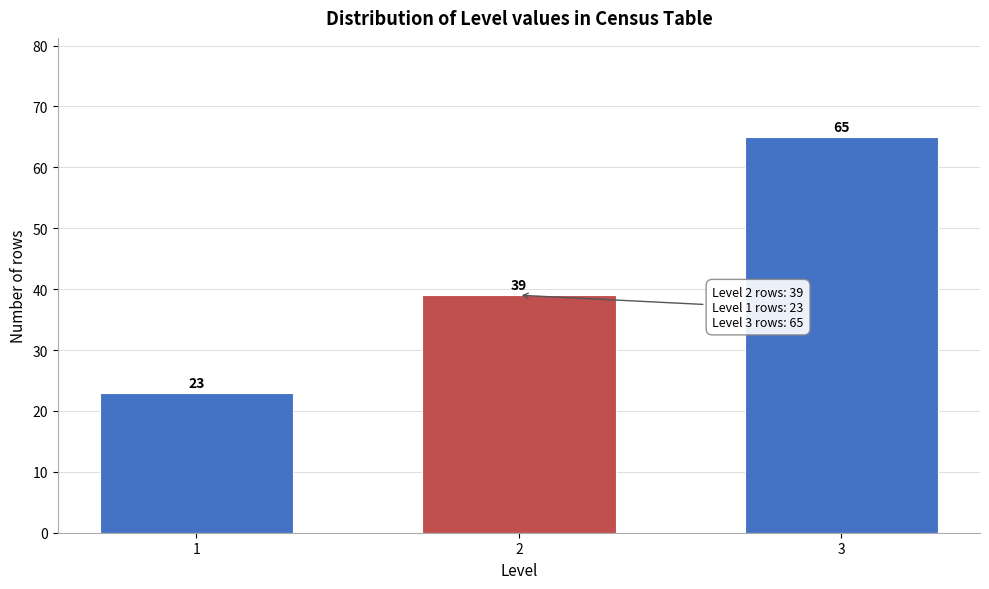

Reading right to left, transcribe all the data shown in this chart.

3=65	2=39	1=23